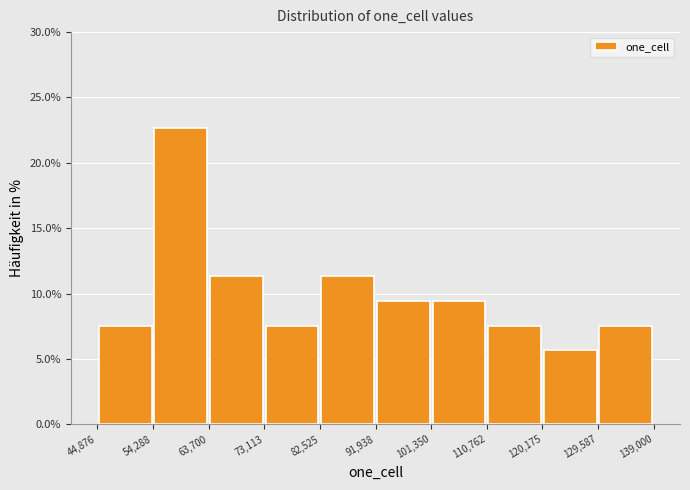

How tall is the bar that spans 91,938 to 101,350 on the x-axis? The values are not printed on the chart, so give them approximately, as read against the axis.

9.5